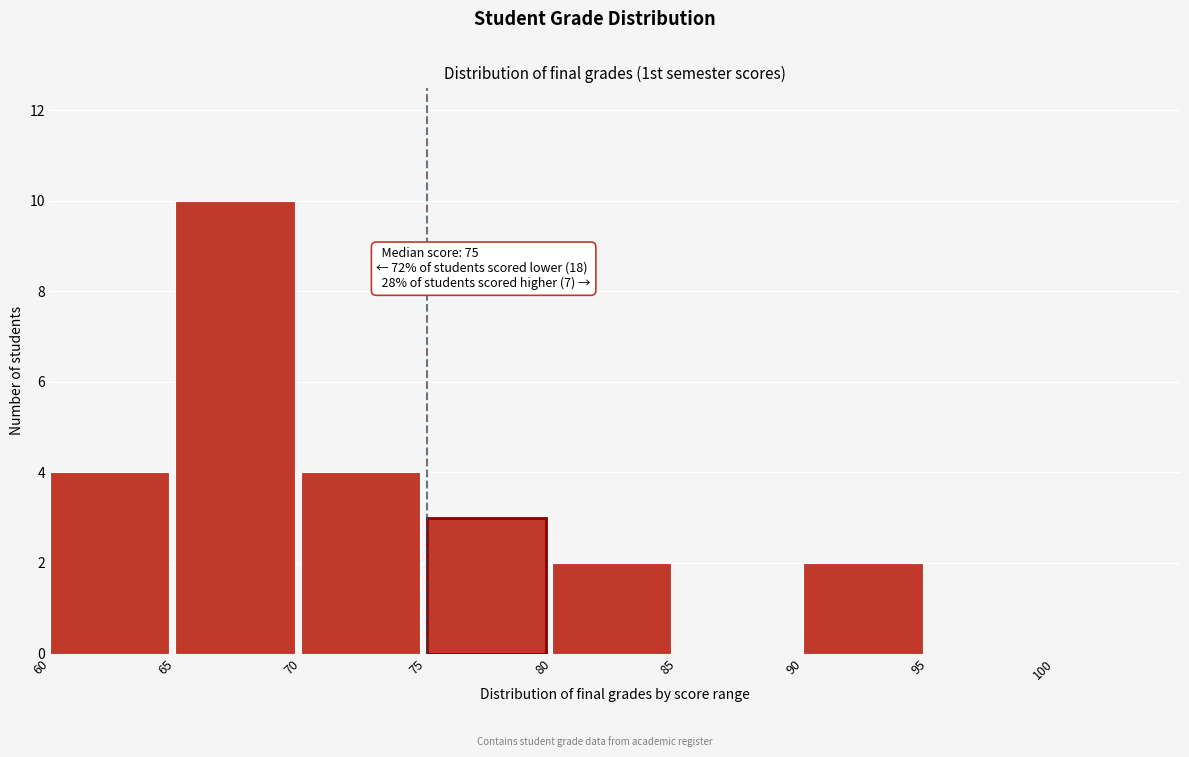

Over which range of the x-axis is the bar tallest?

65 to 70